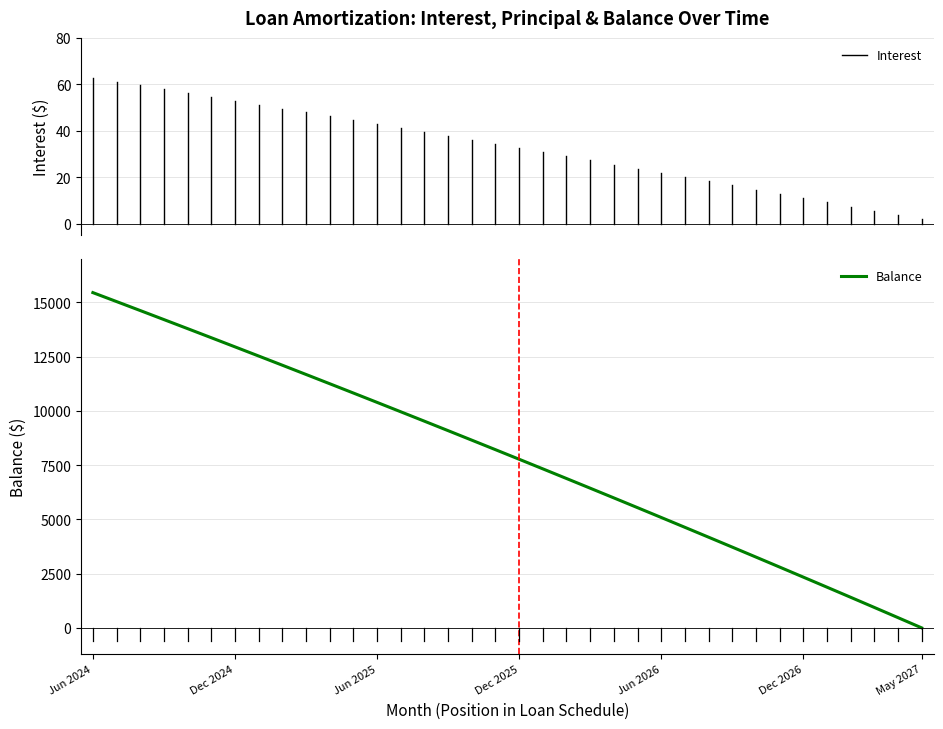

What is the greatest value displayed?

15454